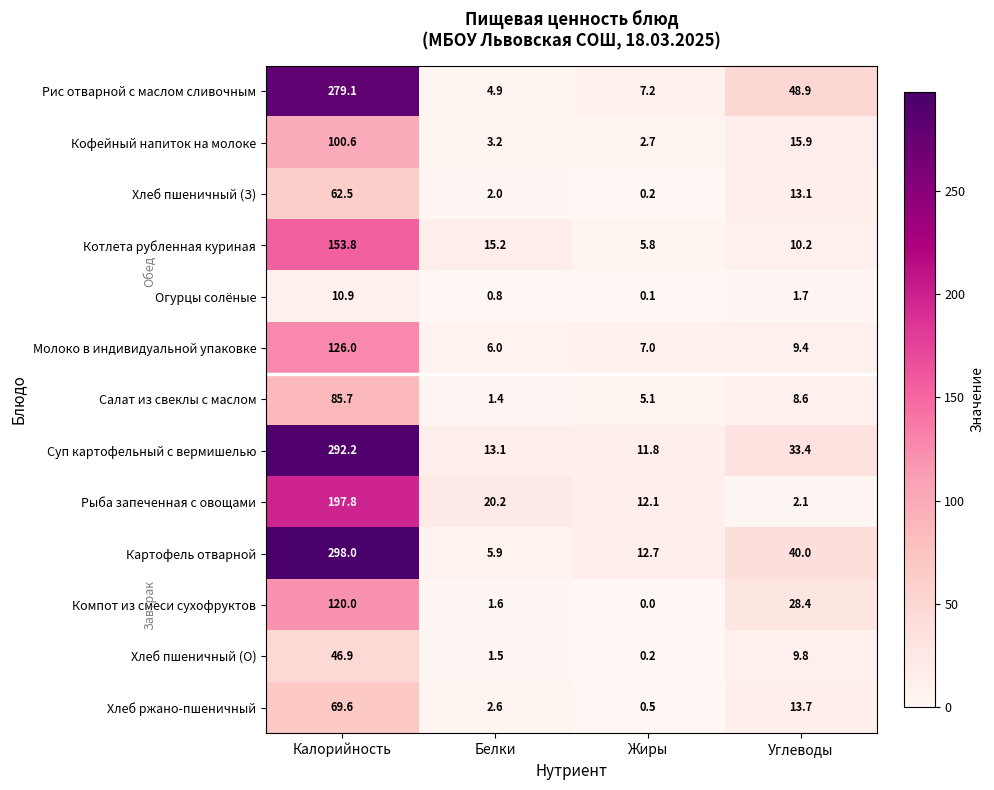

Is it true that Суп картофельный с вермишелью equals 20.2 at Белки?

False